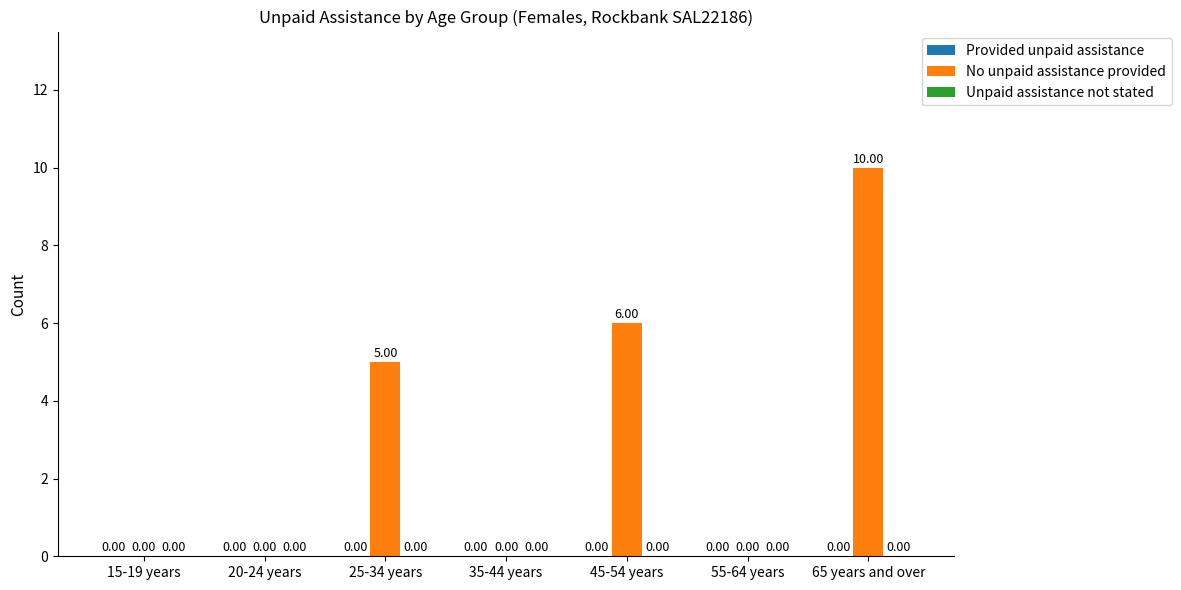

What is the sum of all values?

21